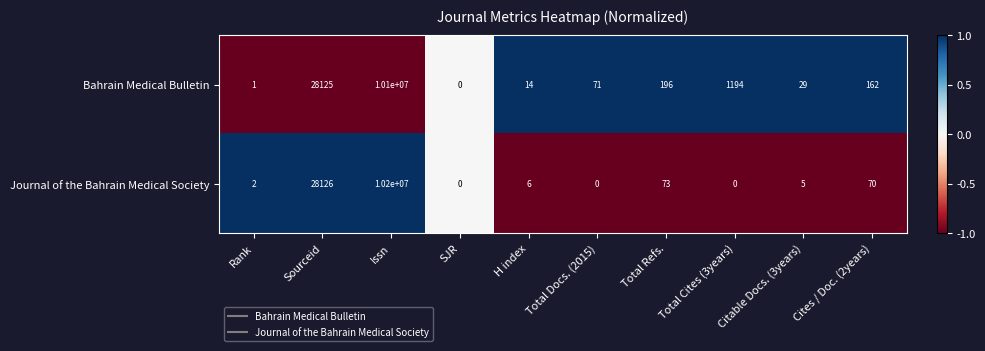

At which category is the sum across all series the highest?

Issn